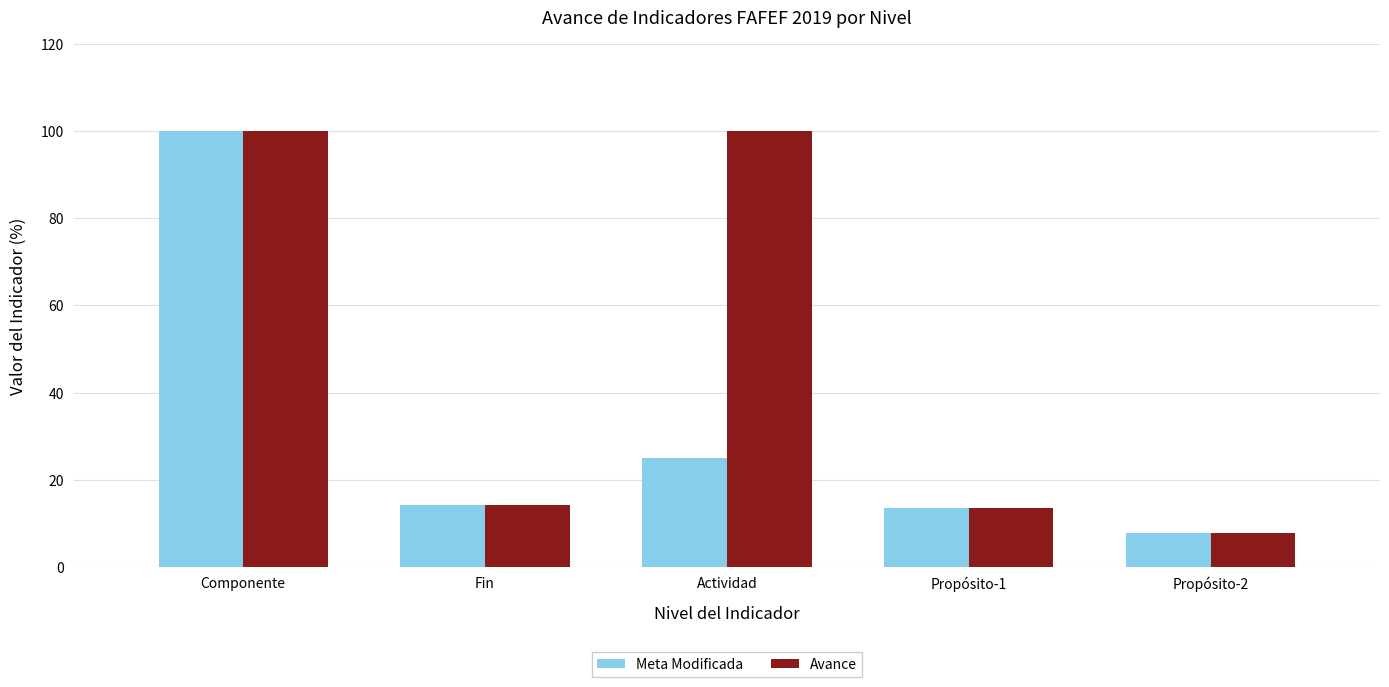

True or false: Meta Modificada has a value of 7.8 at Propósito-2.

True